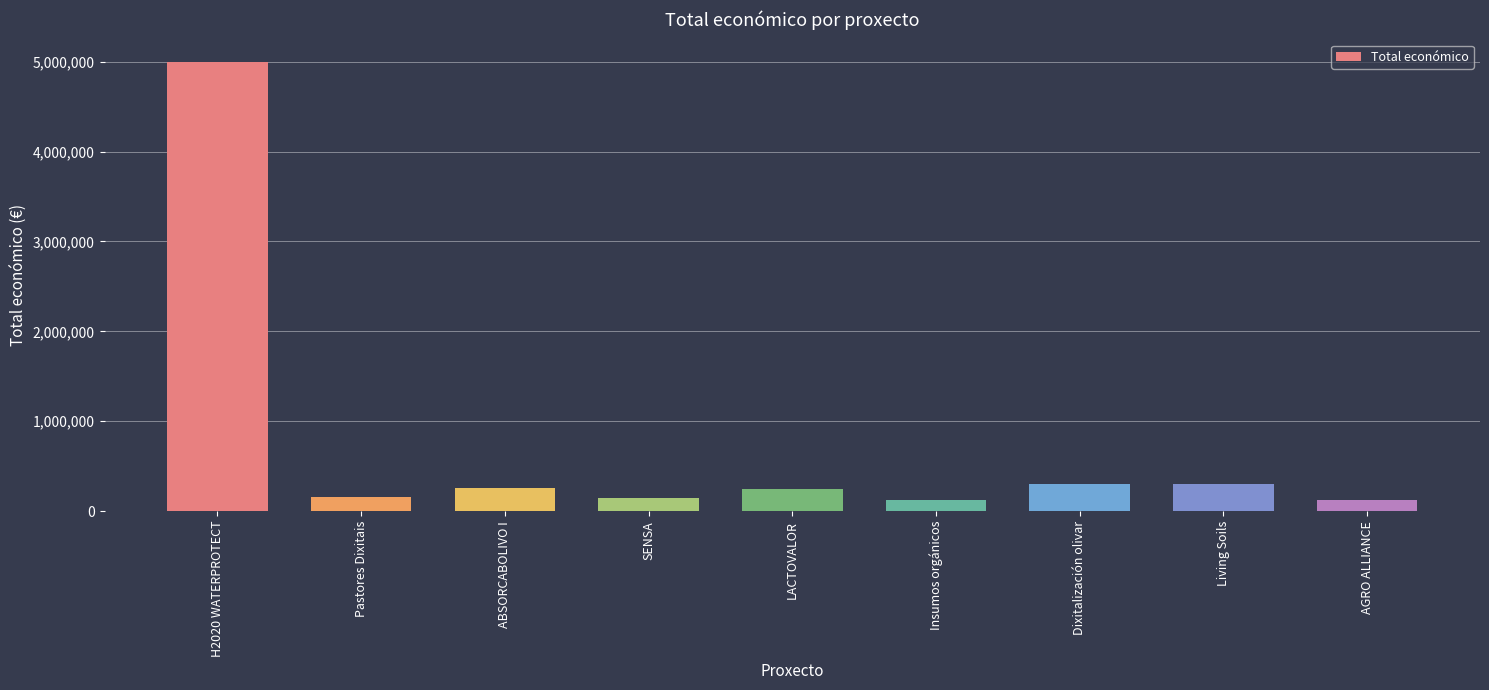

What is the average value?

739674